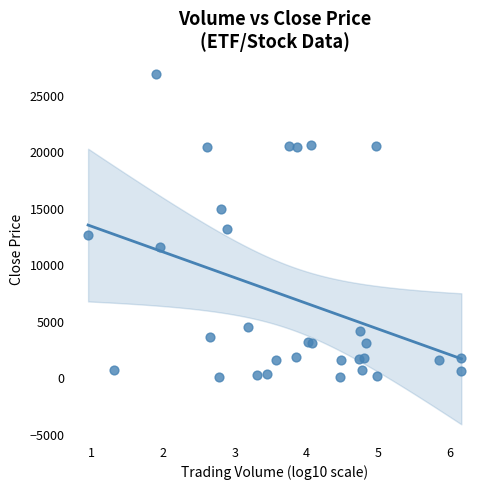

What is the range of Y values (max minus min)?

26837